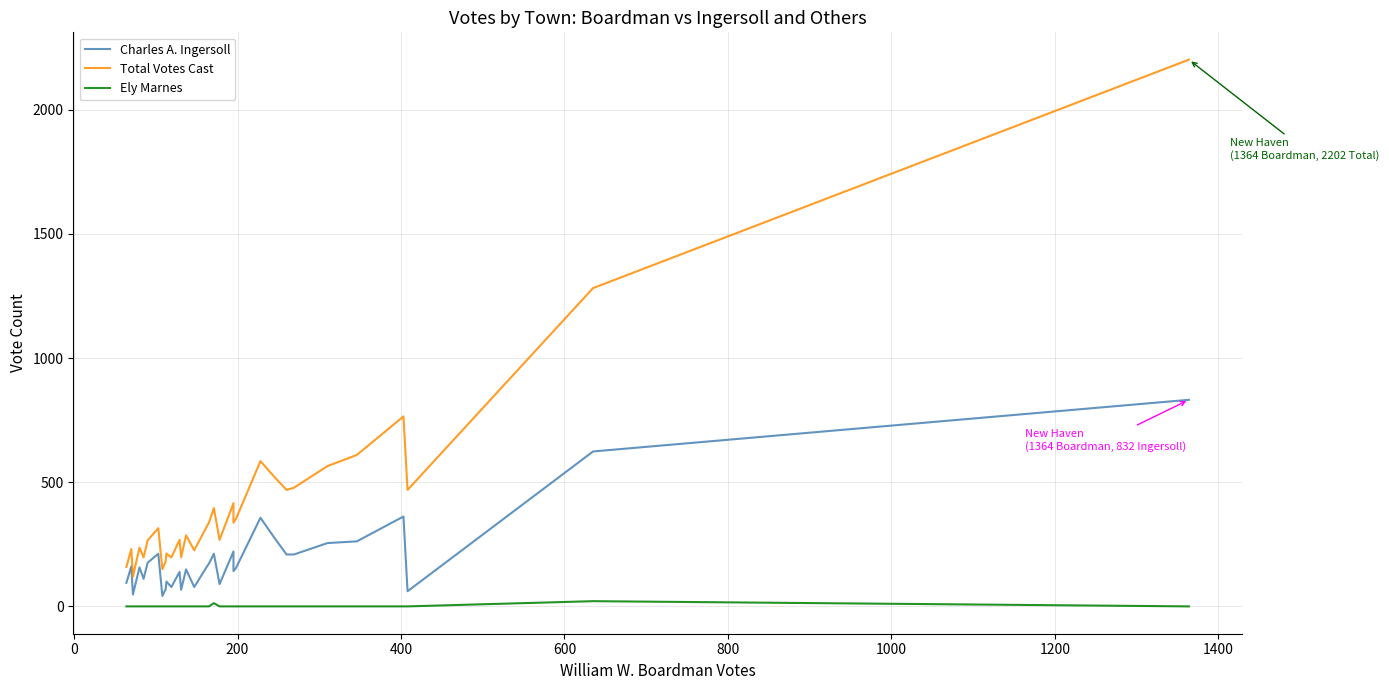

What is the average value of the Ely Marnes series?

1